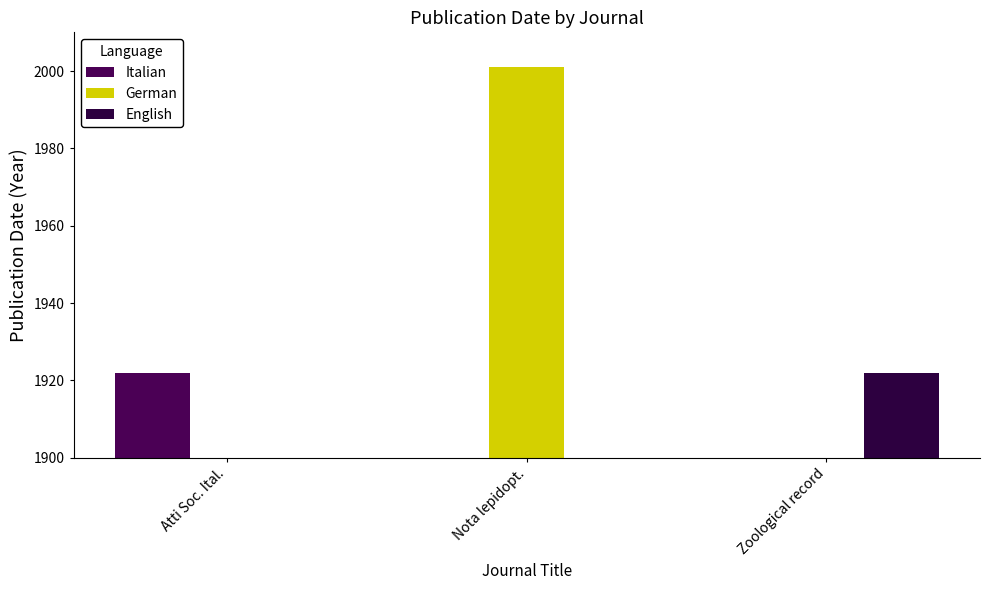

At Nota lepidopt., list the series in order from largest to smallest.

German, Italian, English